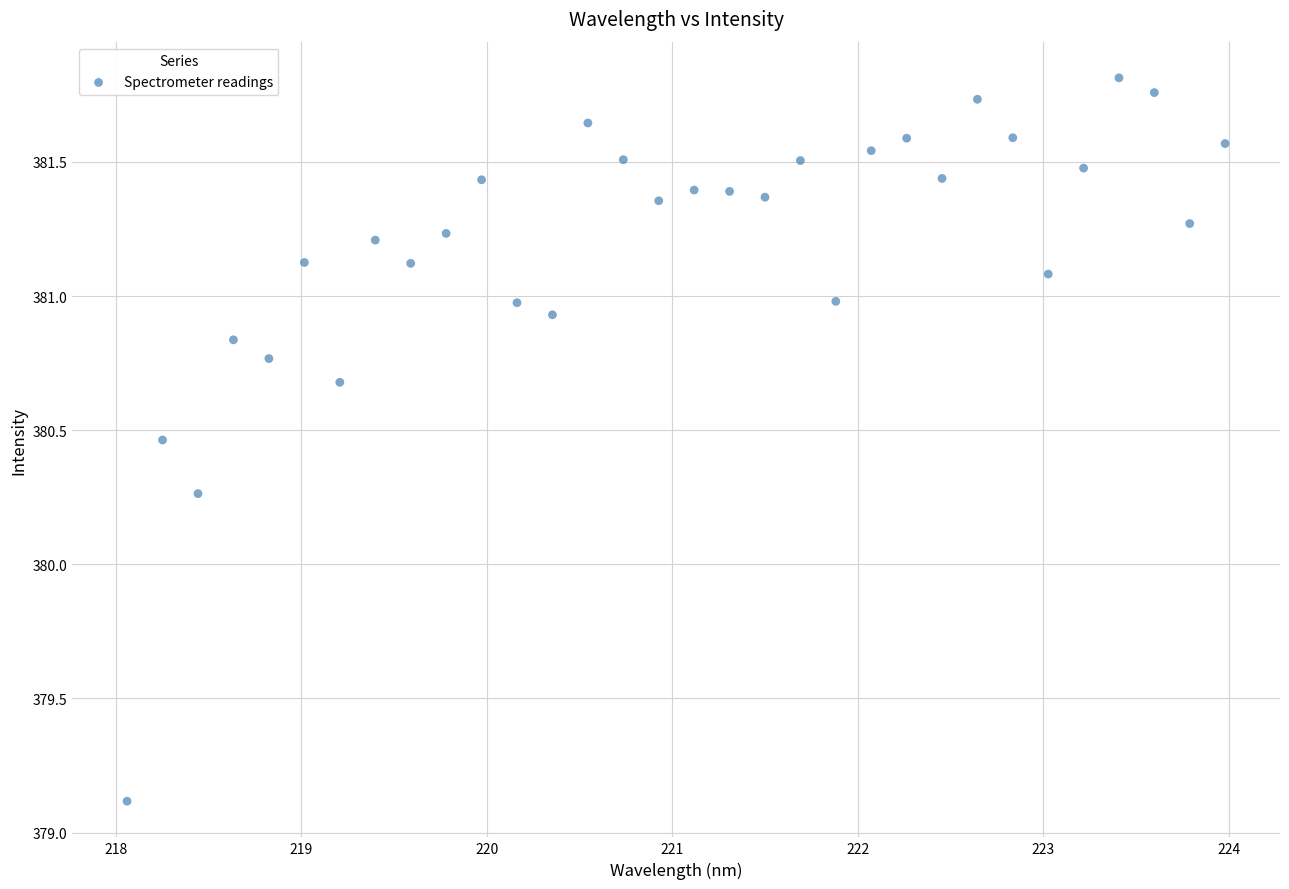

What is the range of X values (max minus min)?

5.9